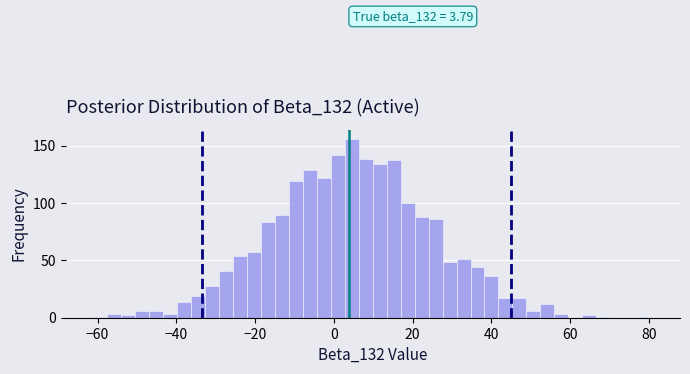

Read against the x-axis, roughly where is the centre of the tallest bar?

4